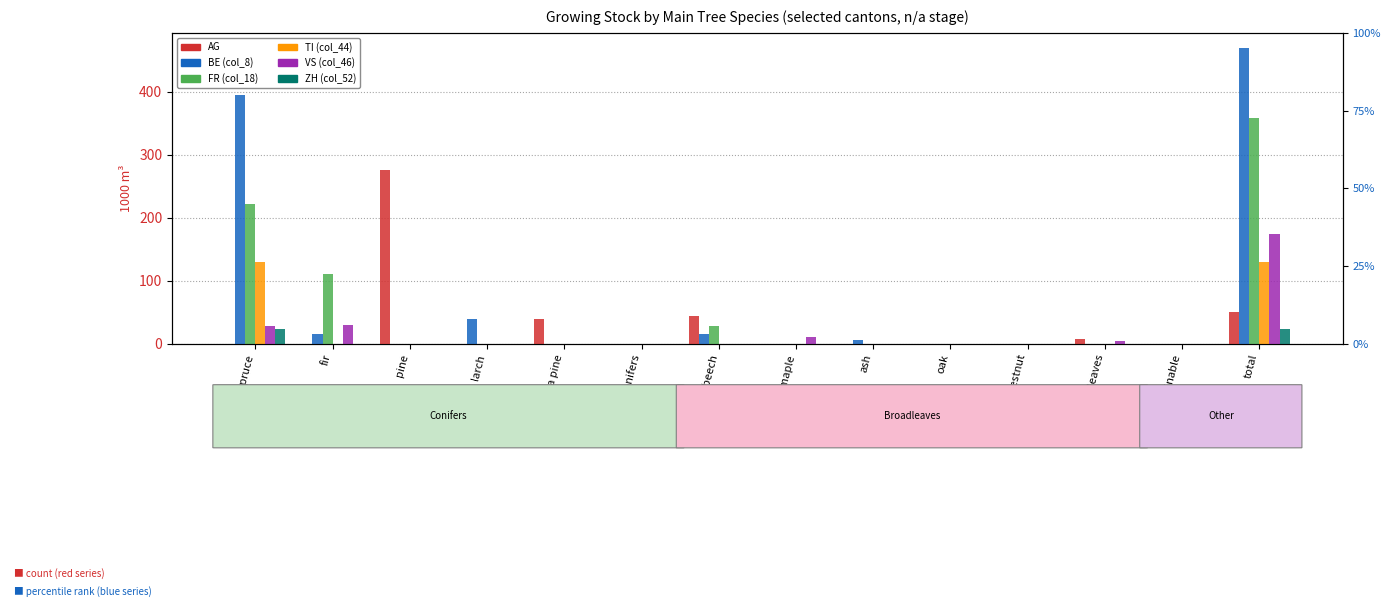

Which series has the largest total across all categories?

BE (col_8)